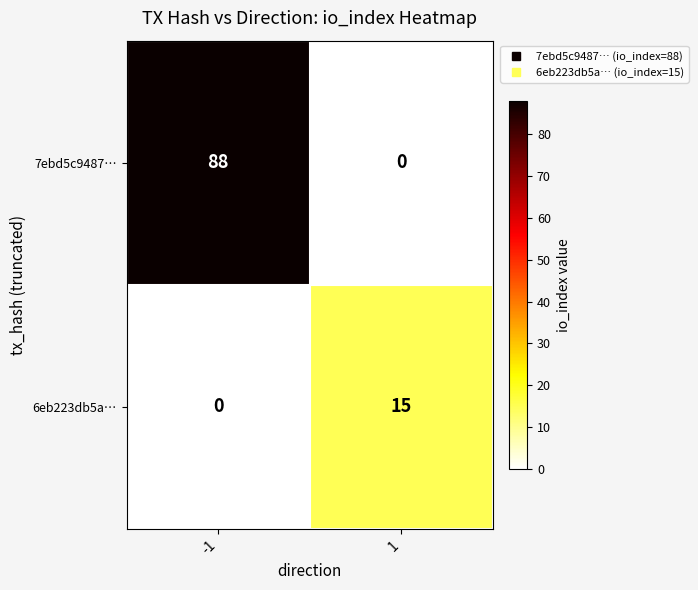

What is the total value across all series at 1?

15